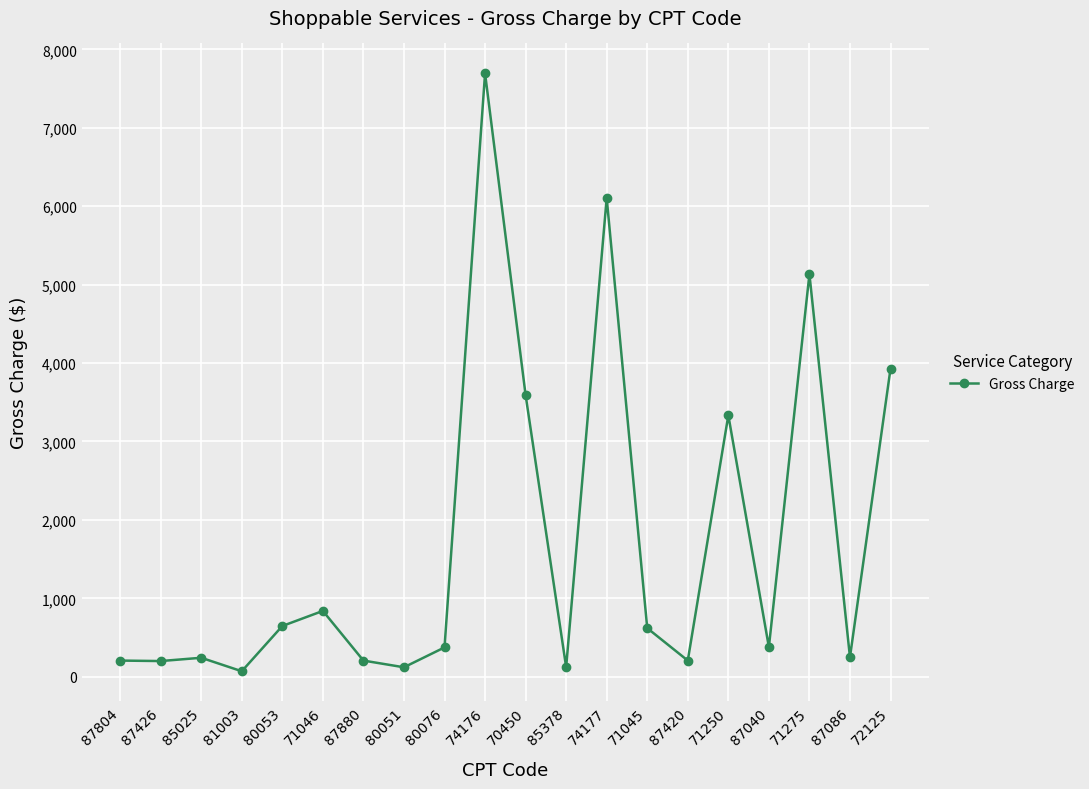

What is the average value?

1713.1